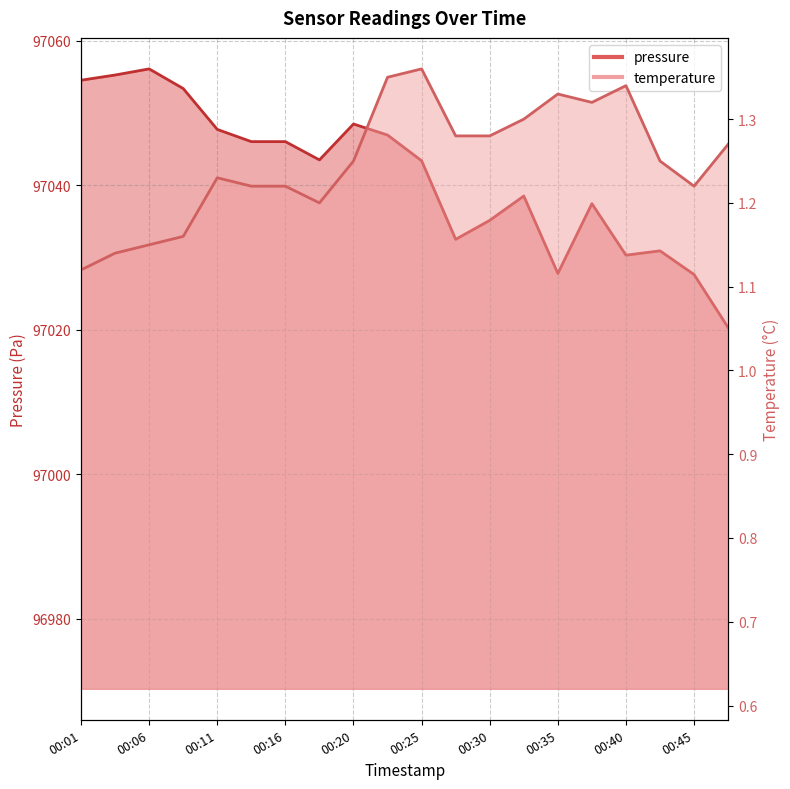

What is the value of the pressure point at the 13th from the left?

97035.2